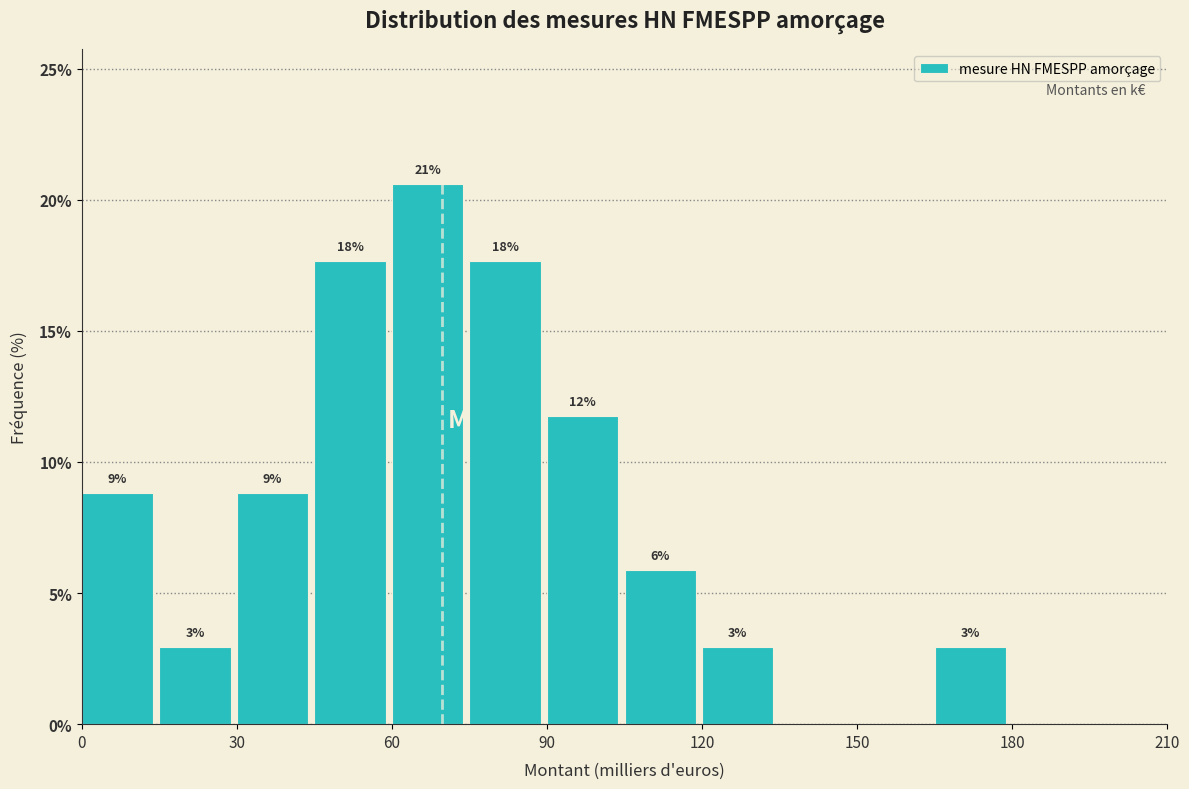

Read against the x-axis, roughly where is the centre of the tallest bar?

65